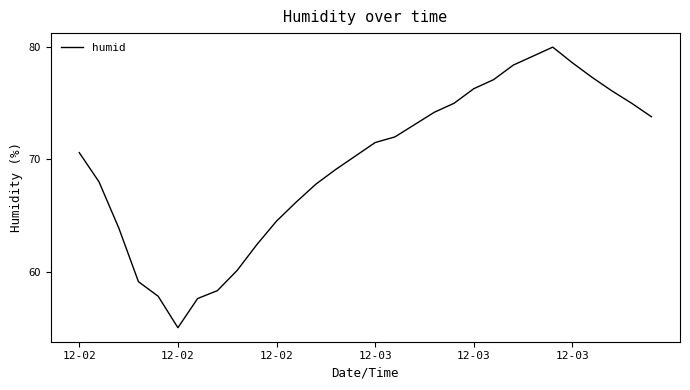

What is the greatest value displayed?

80.0